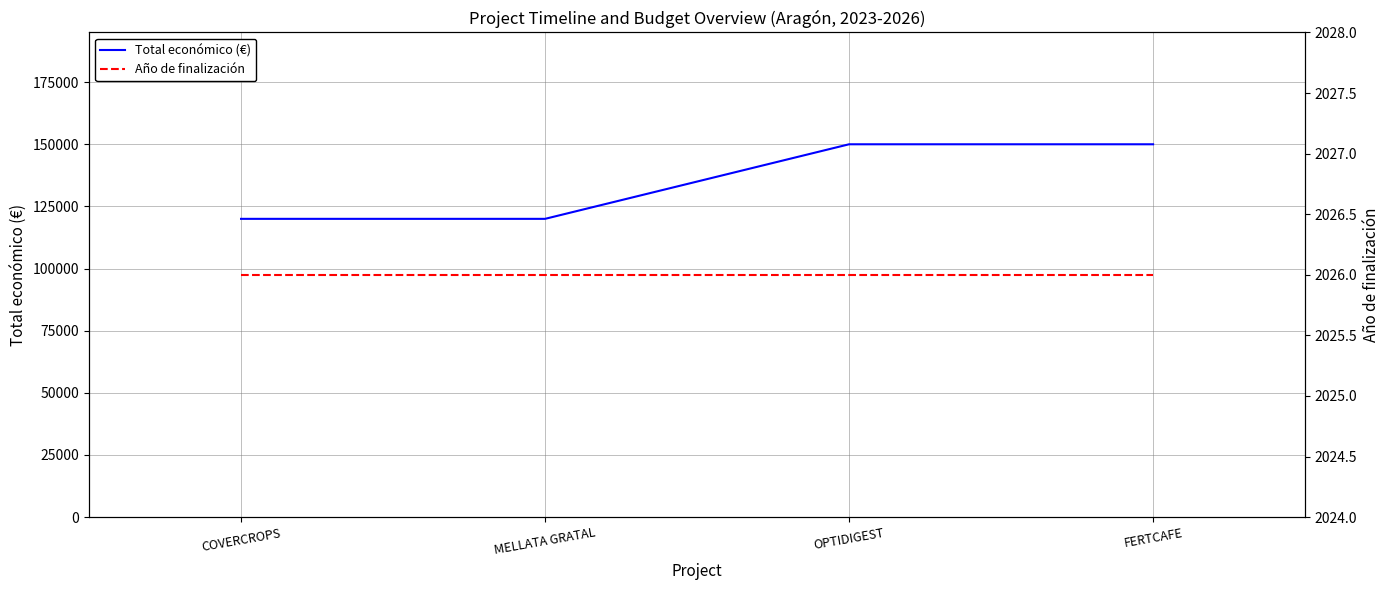

What is the value of the Año de finalización point at the 2nd from the left?

2026